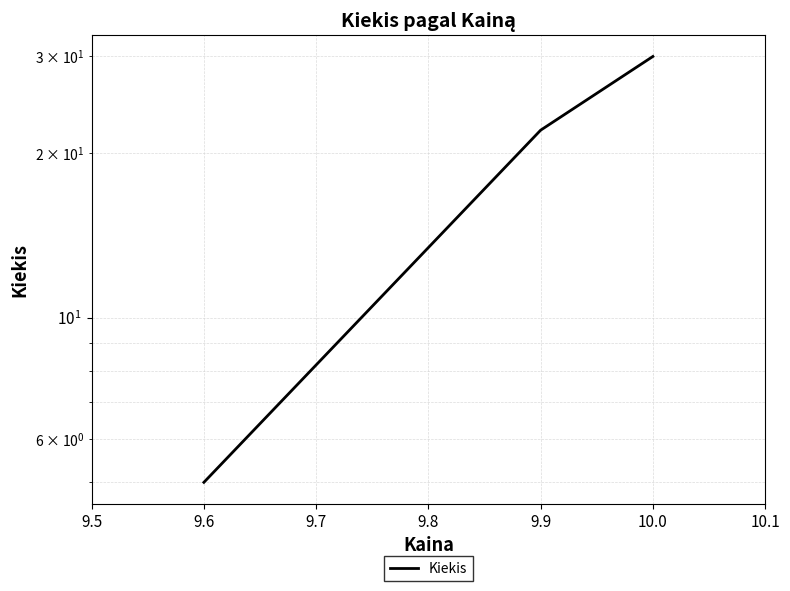

True or false: the data shows 32 at 9.9.

False